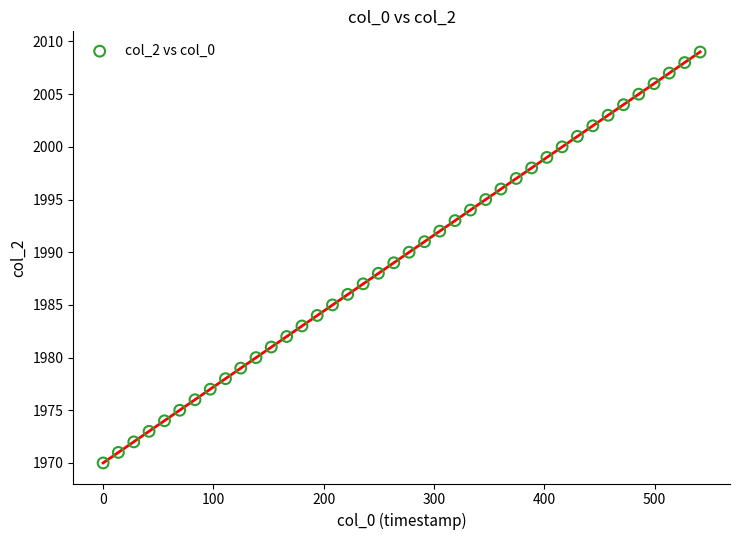

What is the range of Y values (max minus min)?

39